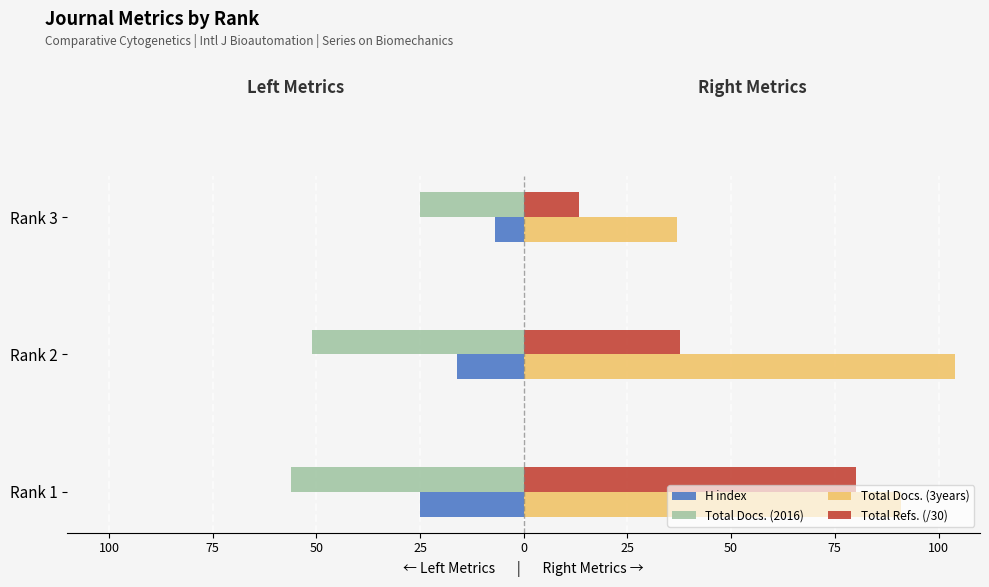

How many Total Docs. (3years) values are between 37 and 104?

3